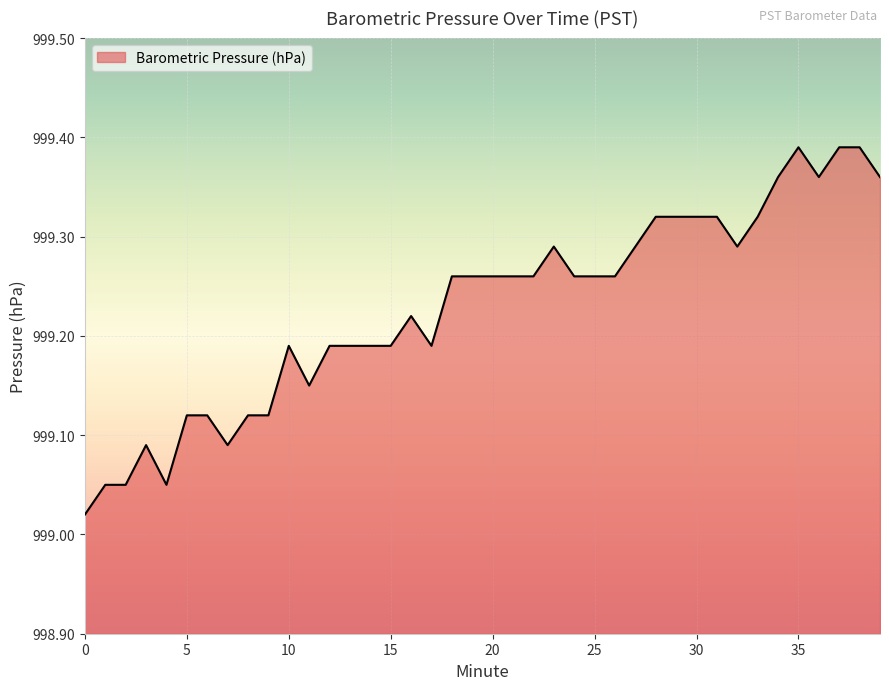

How many points are lower than both their immediate neighbors (excluding endpoints)?

6